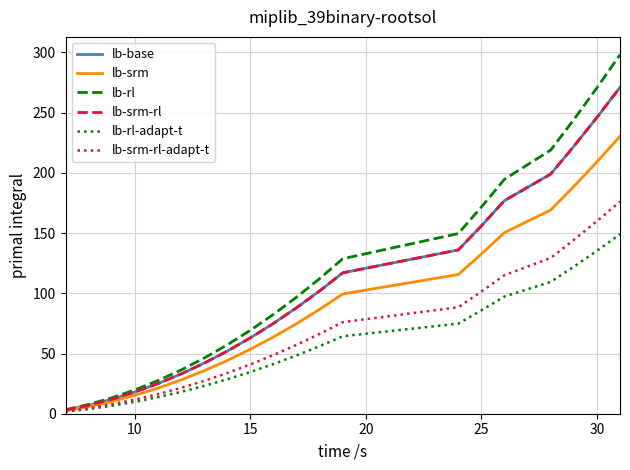

What is the average value of the lb-srm series?

86.9